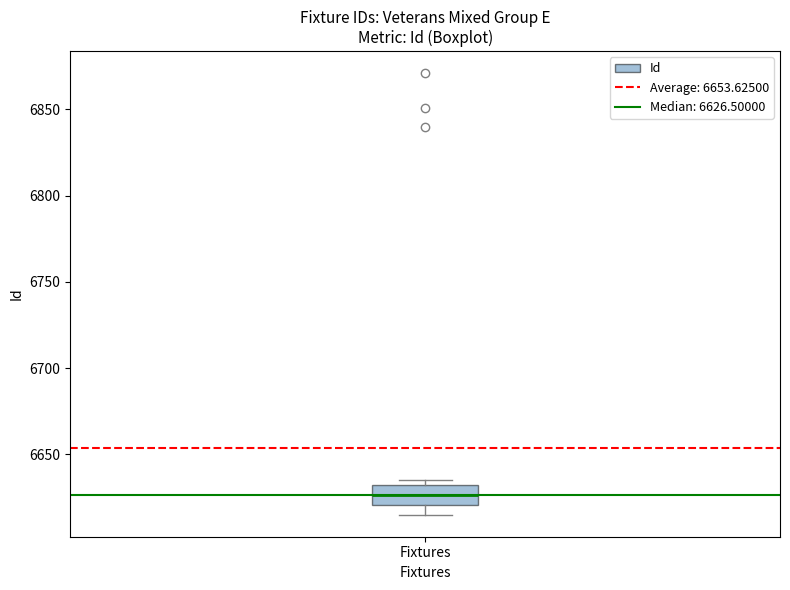

Read this box plot against the y-axis: the position of the median line, the range covered by the box, and the ends of both whiskers. The values are not printed on the chart, so give them approximately, as read against the axis.

median 6625, box 6620 to 6630, whiskers 6615 to 6635